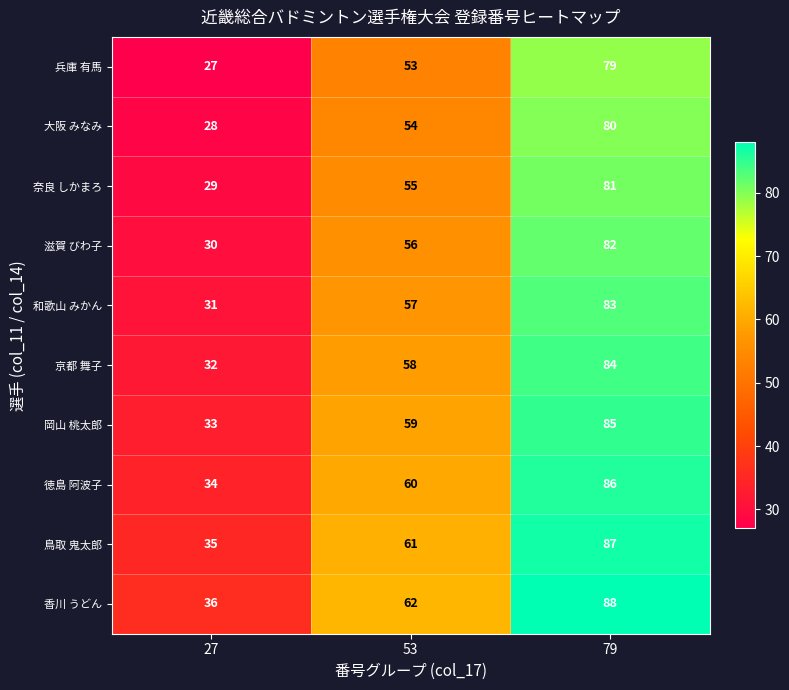

What is the difference between the highest and lowest values at 53?

9